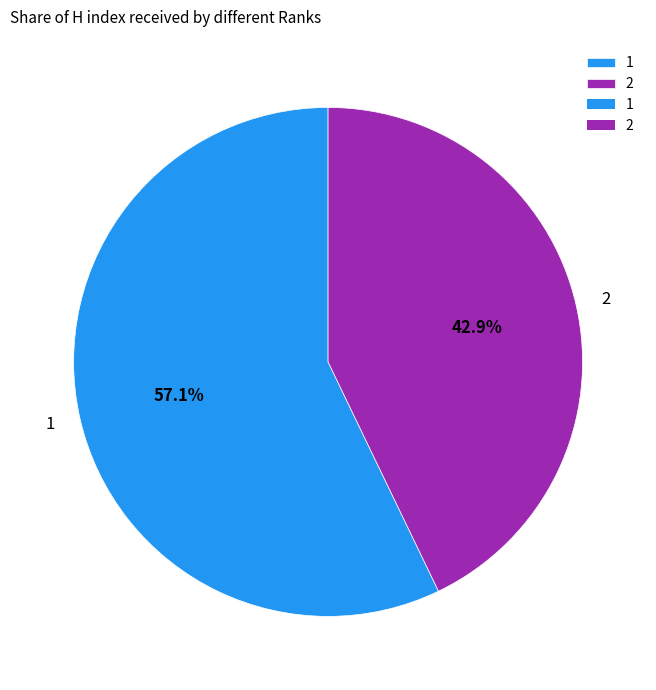

Is there a majority slice in this chart?

Yes